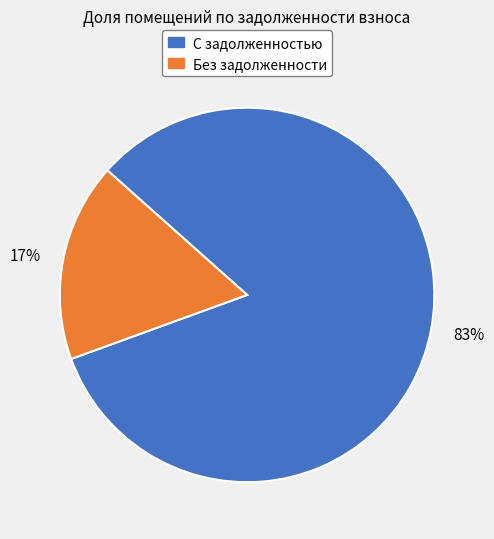

The 17% slice represents 25% of the pie. True or false?

False